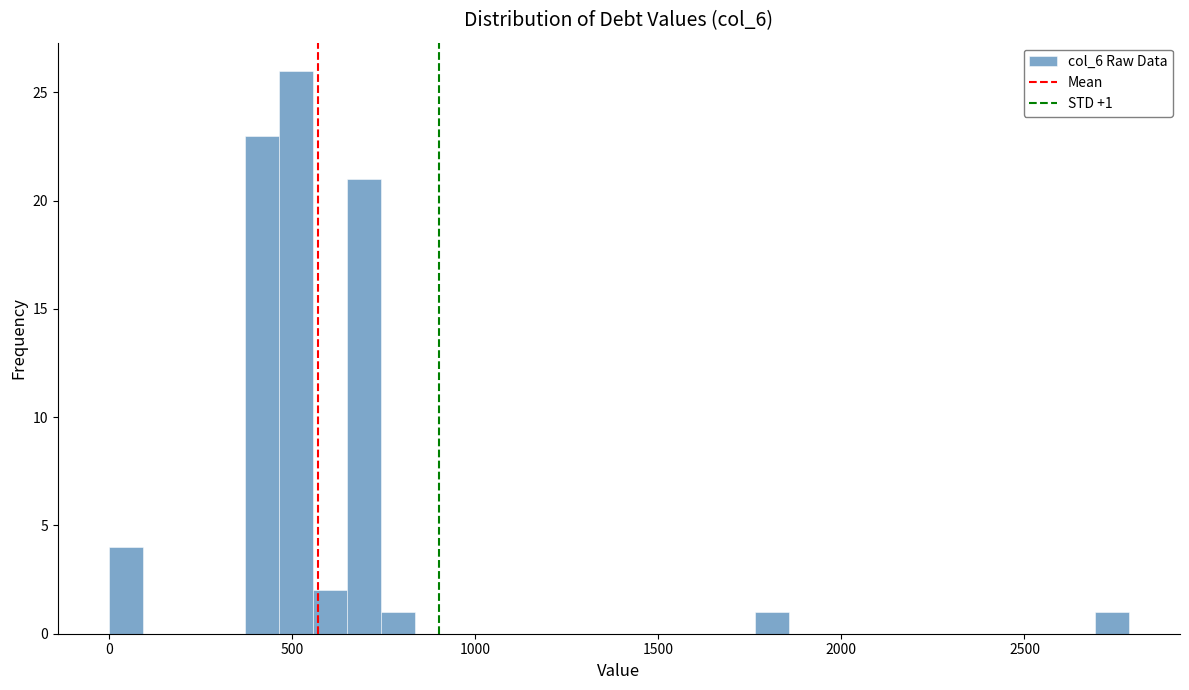

Read against the x-axis, roughly where is the centre of the tallest bar?

500